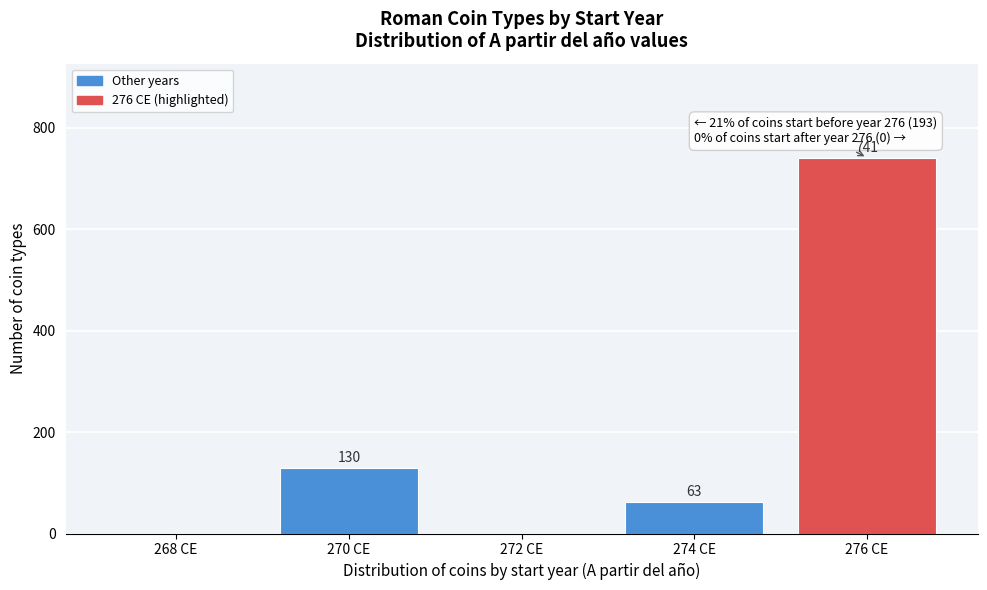

Reading right to left, what are all the values shown in this chart?

276 CE=741	274 CE=63	272 CE=0	270 CE=130	268 CE=0